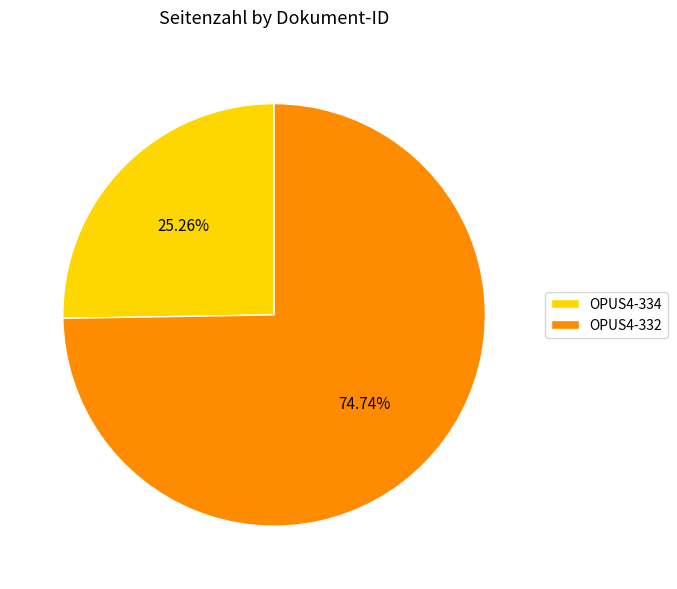

To the nearest percent, what percentage of the pie is OPUS4-334?

25%